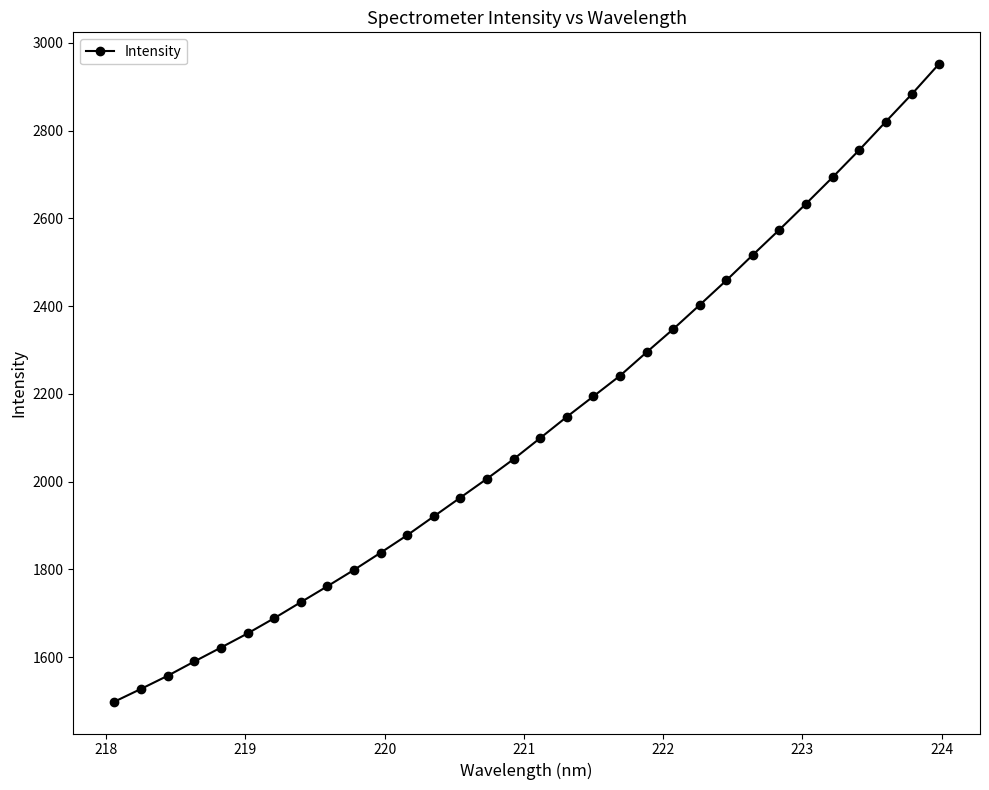

What is the difference between the maximum and minimum values?

1453.1